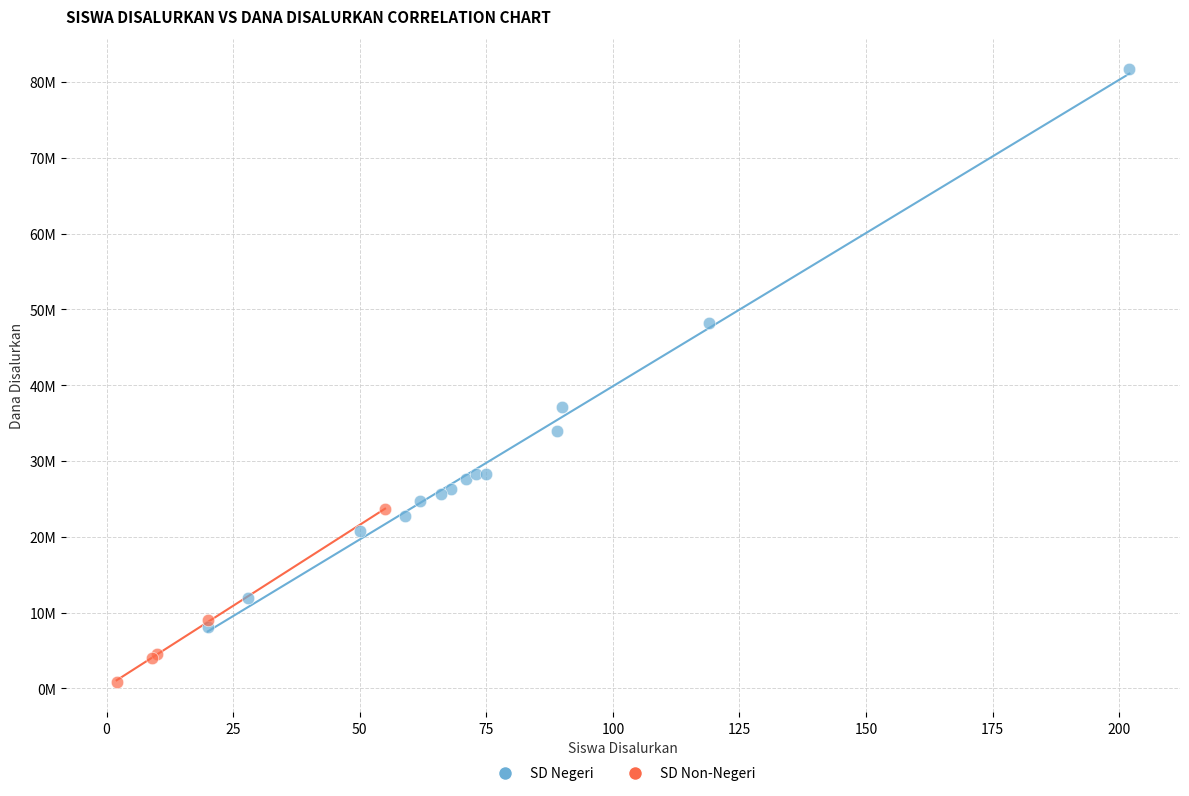

What are all the series names shown in the legend?

SD Negeri, SD Non-Negeri